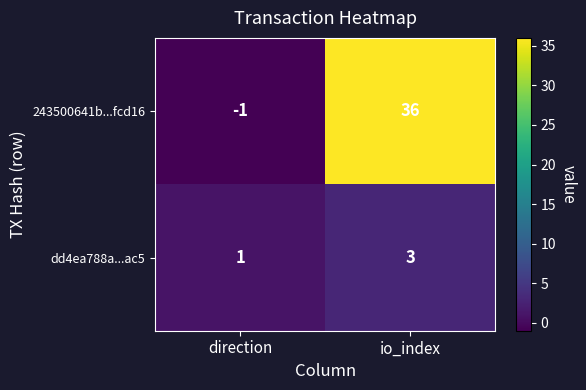

Which category has the highest value in the dd4ea788a...ac5 series?

io_index